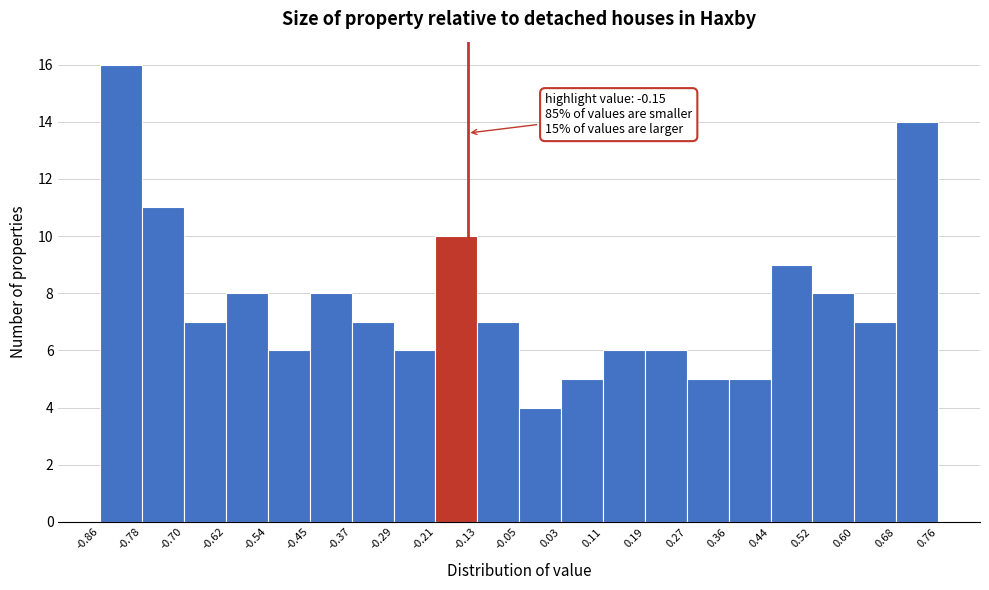

Over which range of the x-axis is the bar tallest?

-0.86 to -0.78